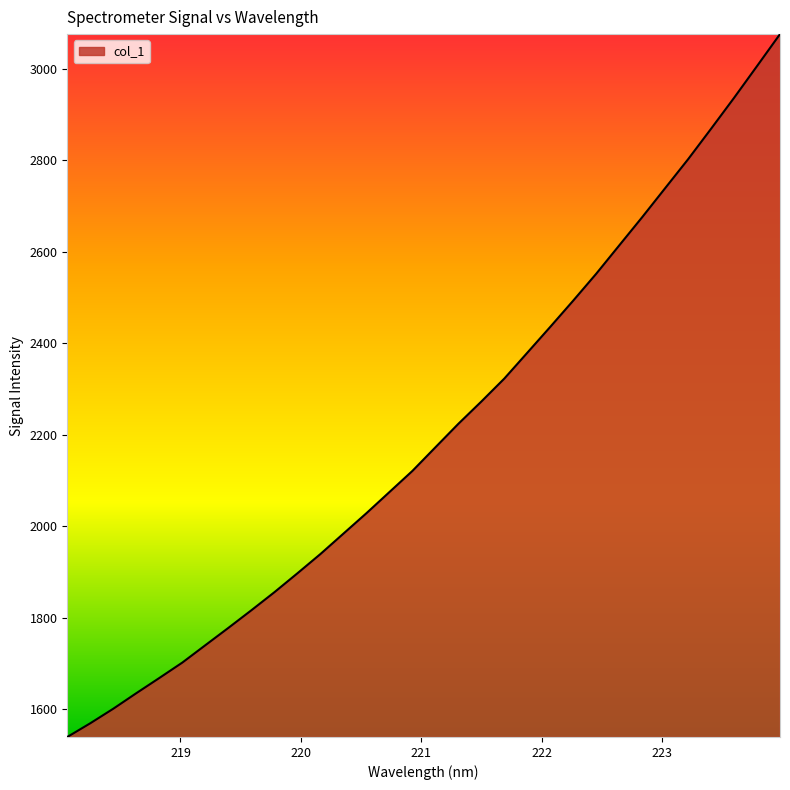

What is the difference between the maximum and minimum values?

1536.3